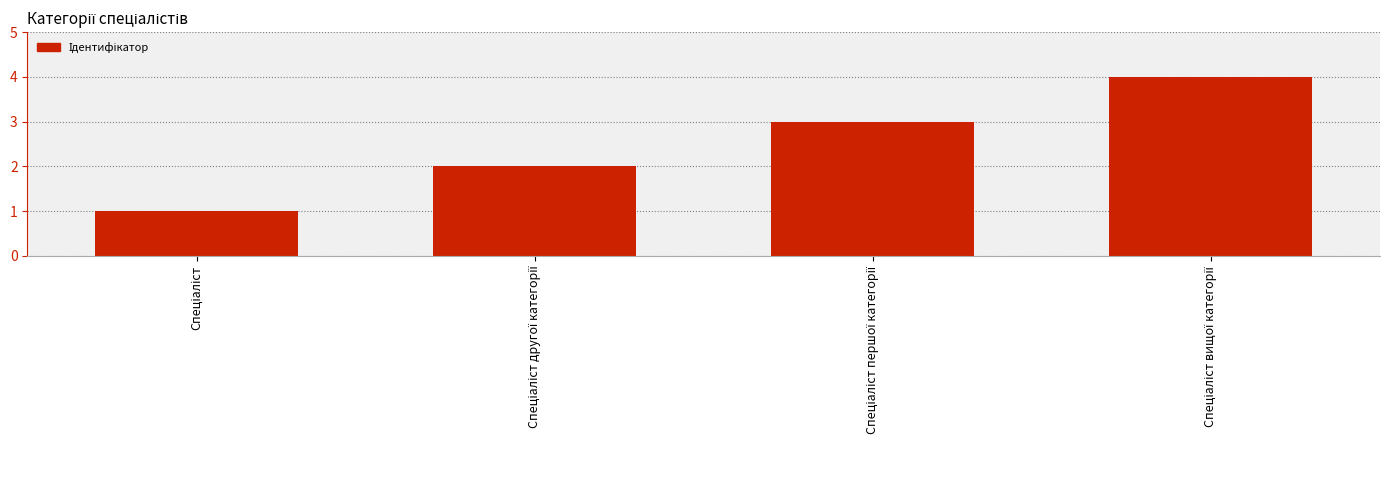

How many values are below 3?

2